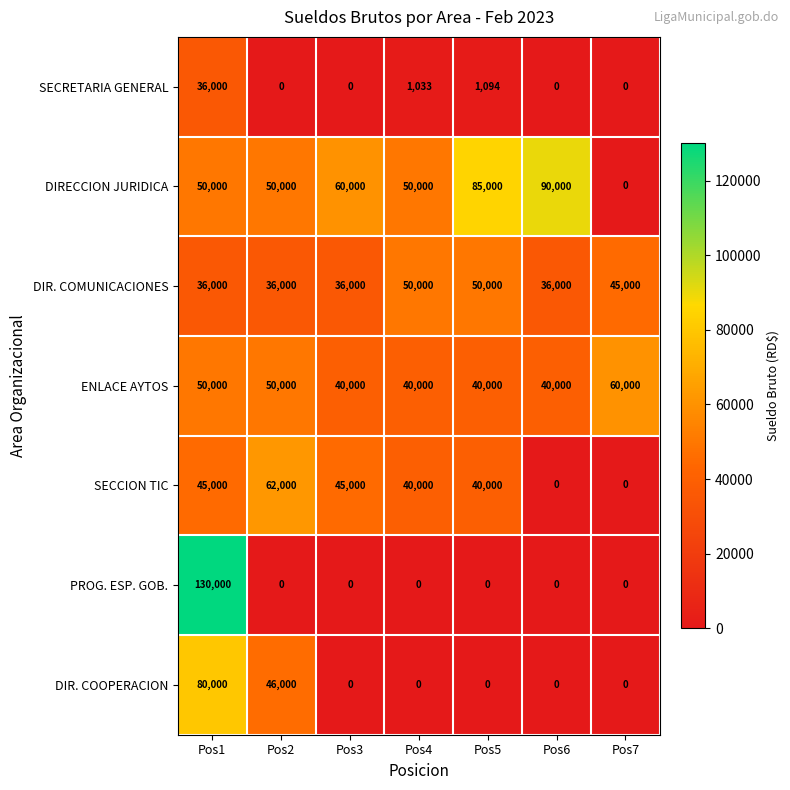

At which category does the chart reach its peak across all series?

Pos1